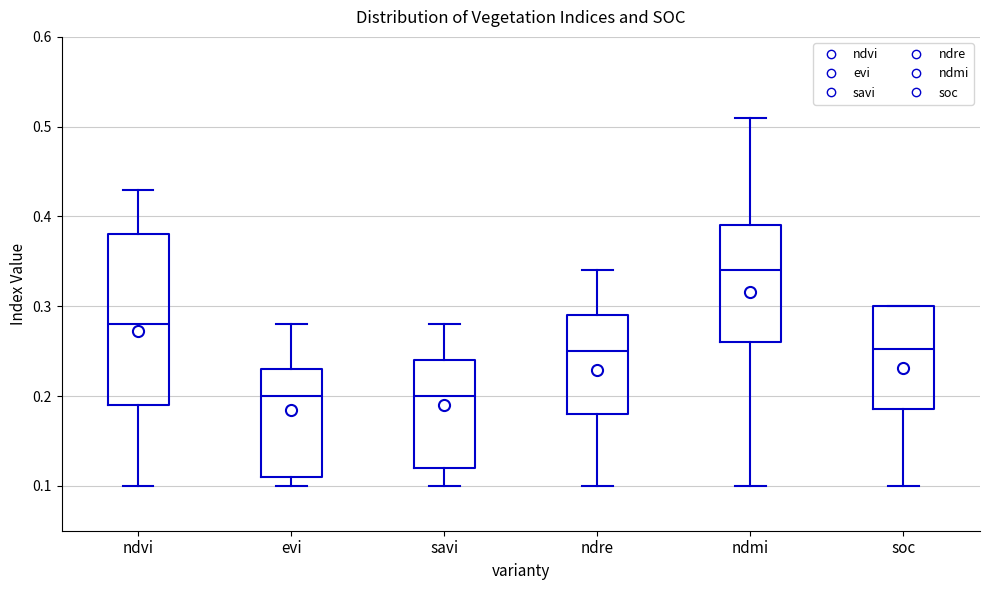

Where does the median line of the box for evi sit on the y-axis? The values are not printed on the chart, so give them approximately, as read against the axis.

0.20